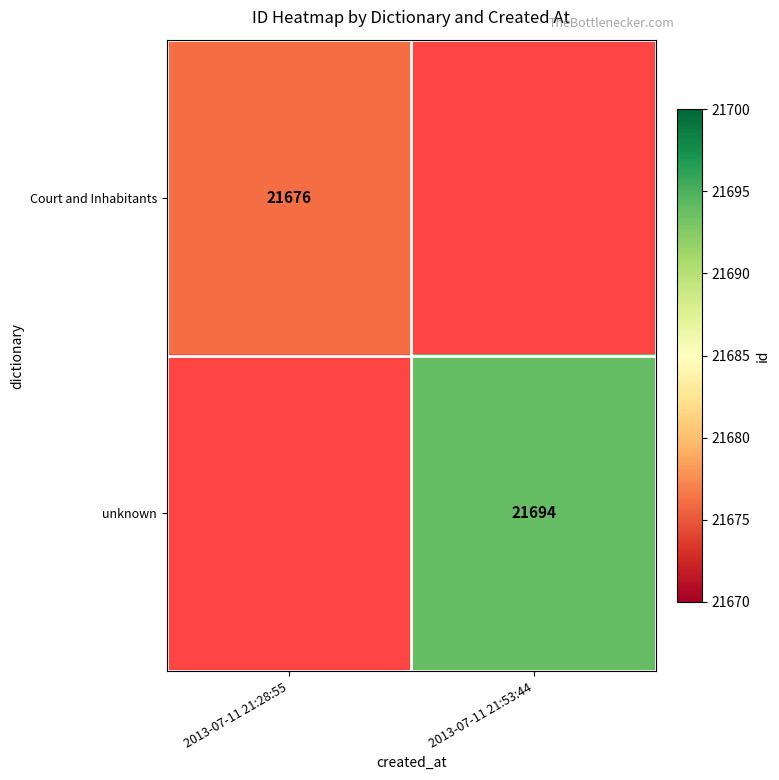

Between 2013-07-11 21:53:44 and 2013-07-11 21:28:55, which is larger?

2013-07-11 21:28:55